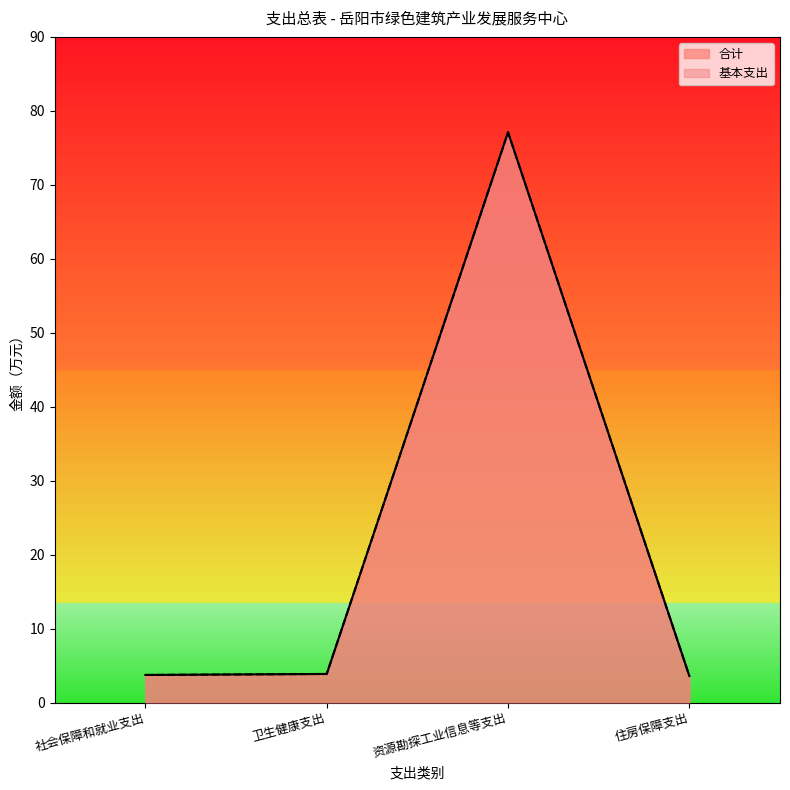

Between 资源勘探工业信息等支出 and 卫生健康支出, which is larger?

资源勘探工业信息等支出